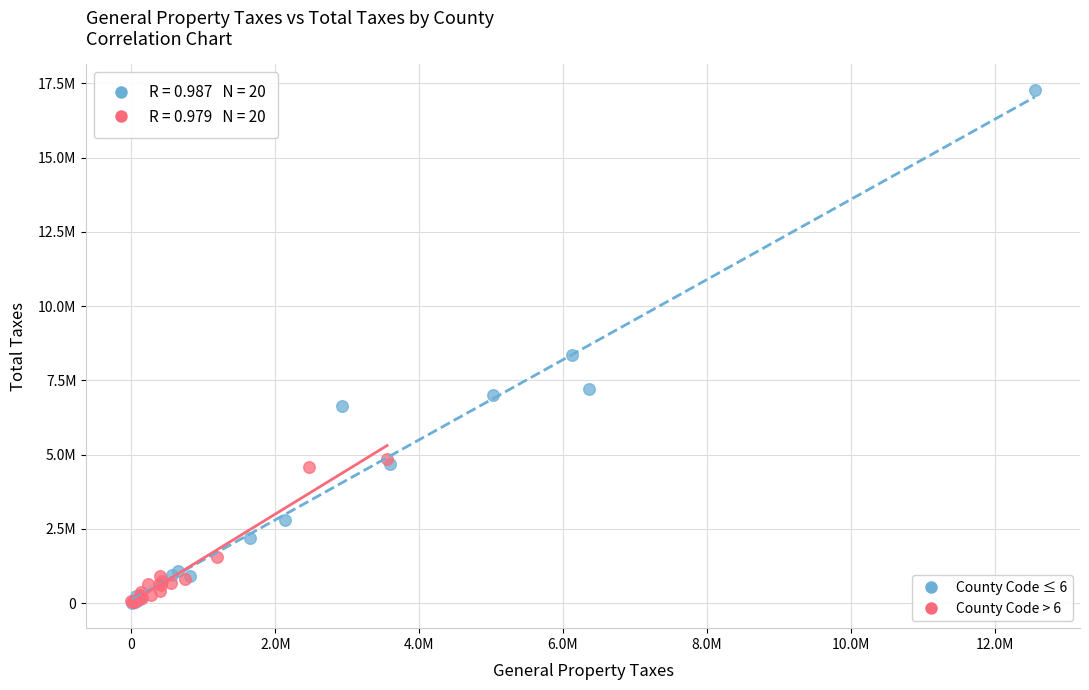

Which series contains the highest Y value?

County Code ≤ 6